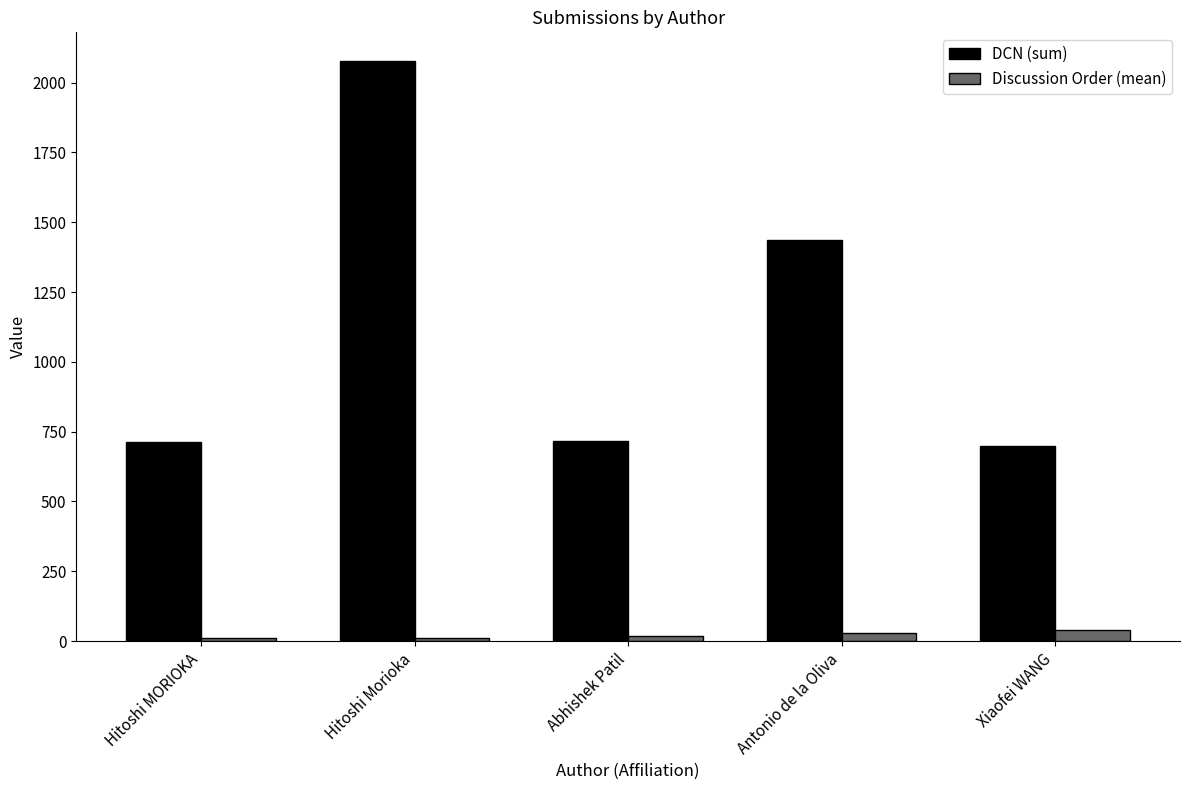

What is the value of the Discussion Order (mean) bar at the 2nd from the left?

12.0